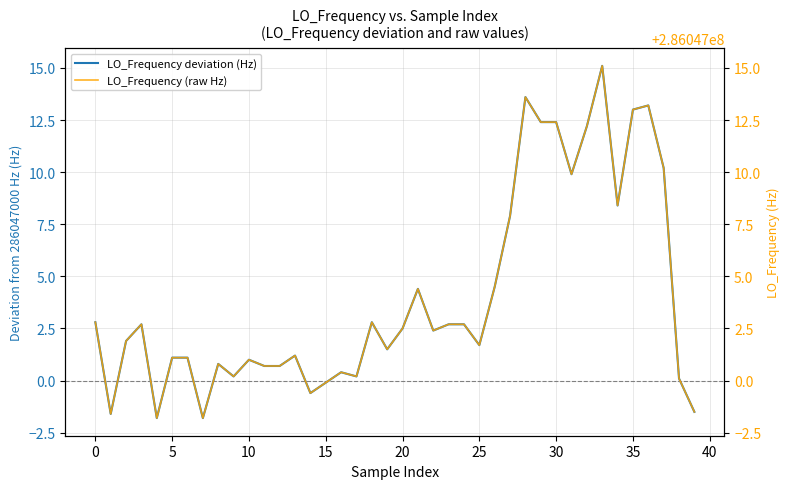

Which series has the widest spread of values?

LO_Frequency deviation (Hz)